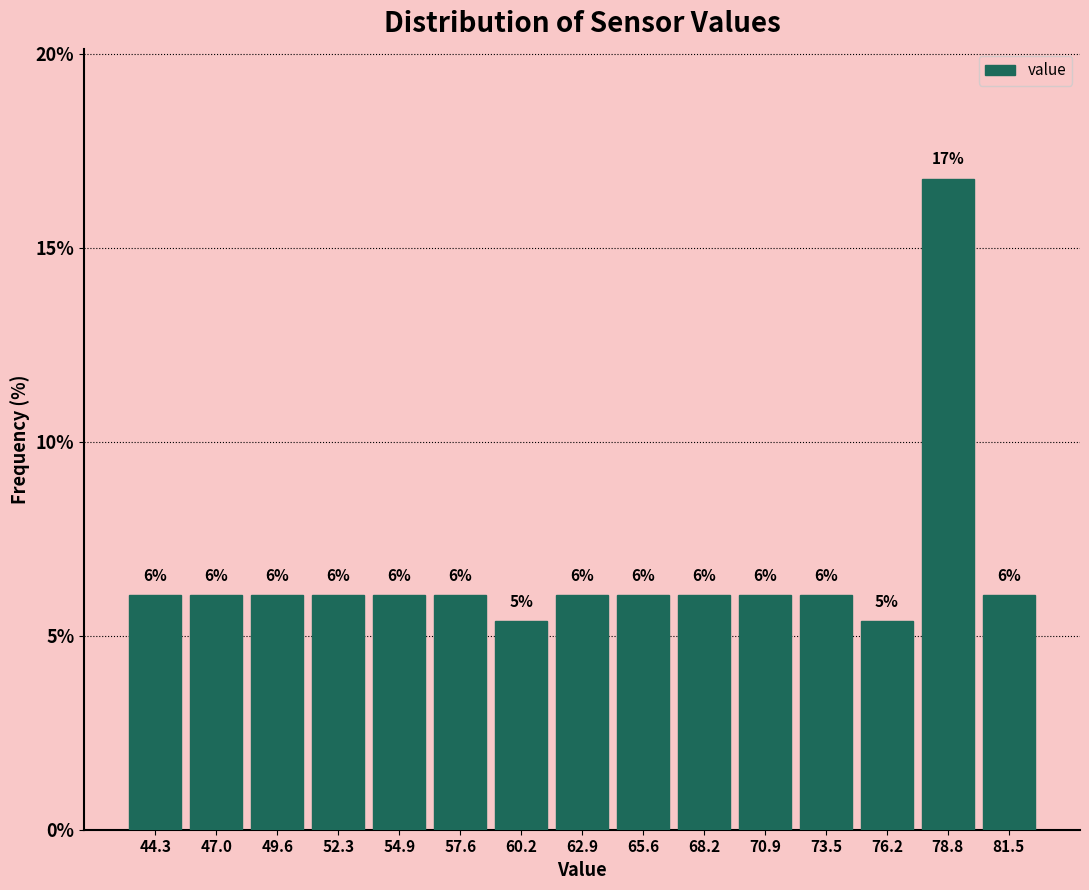

Over which range of the x-axis is the bar tallest?

77.5 to 80.0